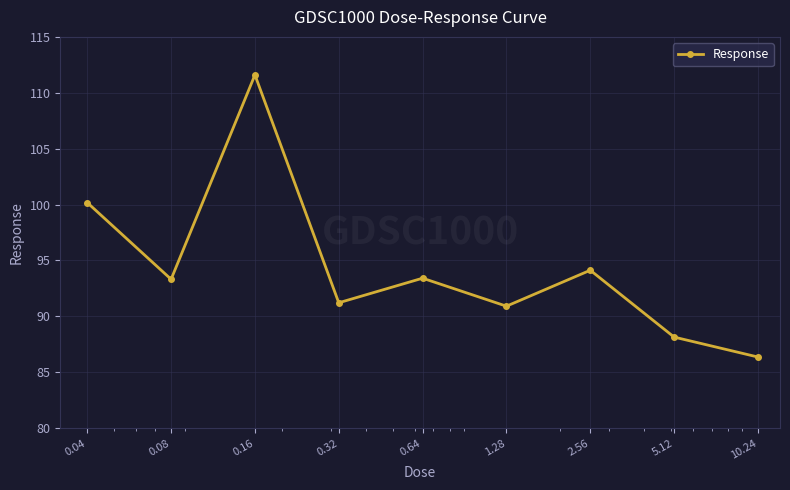

What is the value of the 2nd point from the left?

93.3